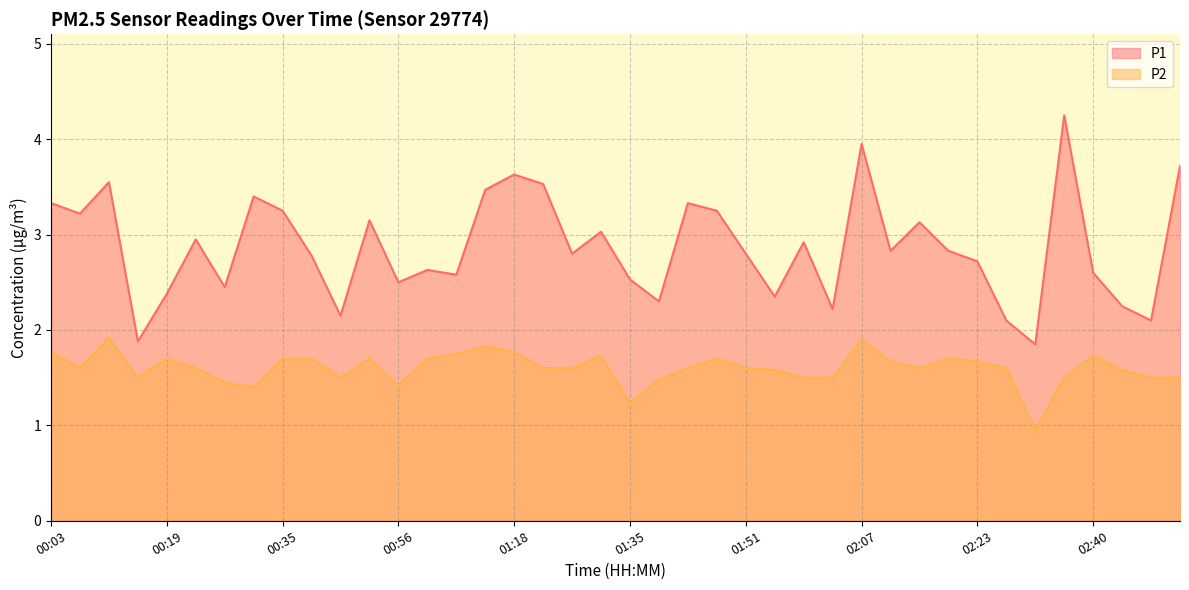

True or false: P1 has more than 0 interior local peaks.

True